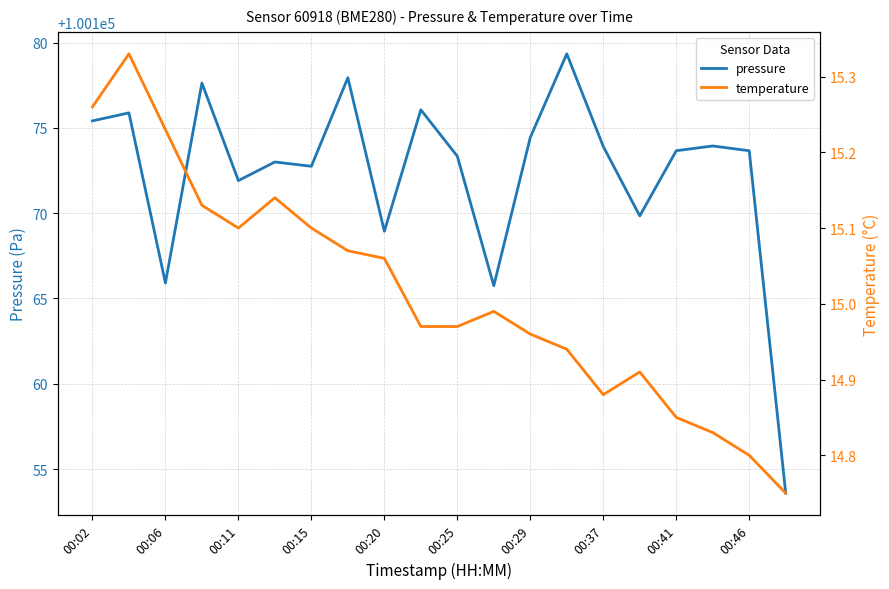

Is it true that pressure equals 100172.8 at 00:15?

True